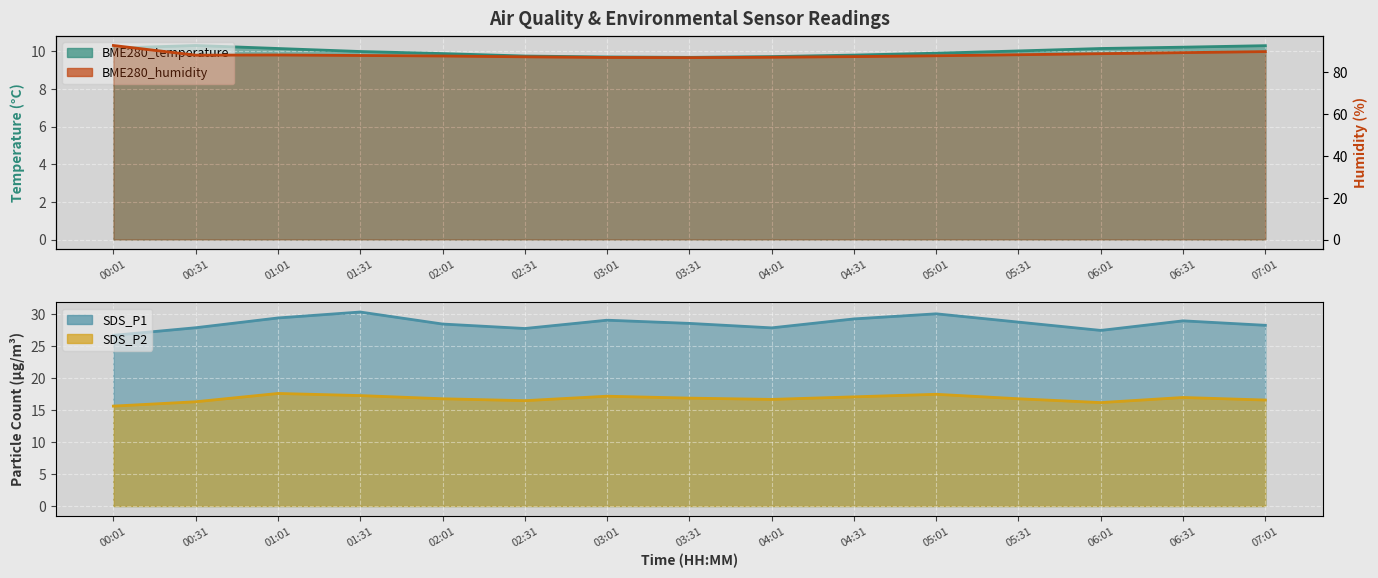

Is the value of BME280_humidity at 02:31 greater than the value of SDS_P2 at 01:01?

Yes